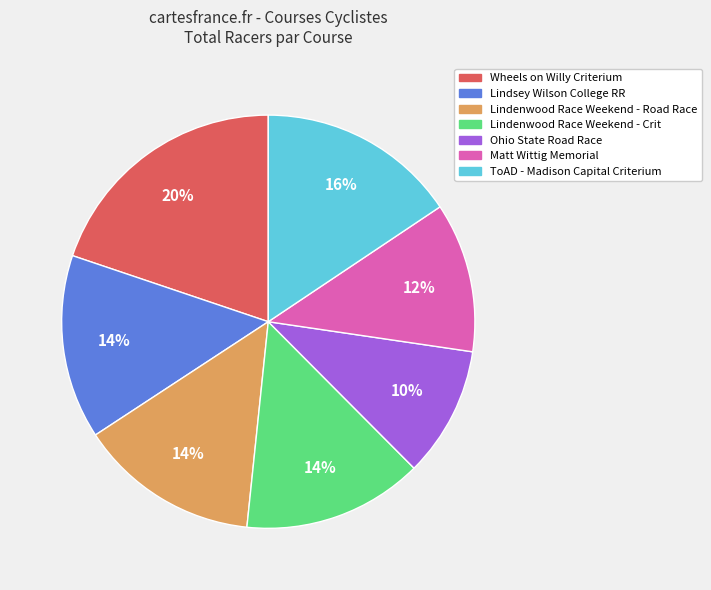

Does Lindenwood Race Weekend - Road Race account for over 50% of the chart?

No